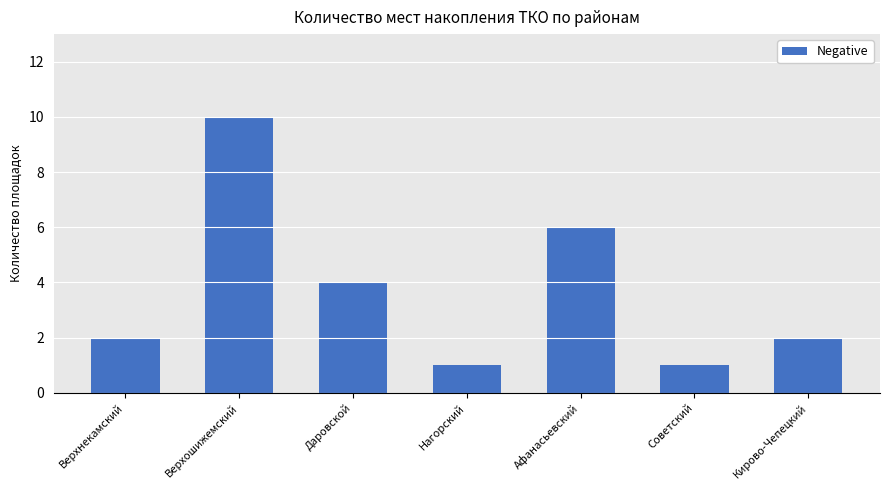

What is the value of the 3rd bar from the left?

4